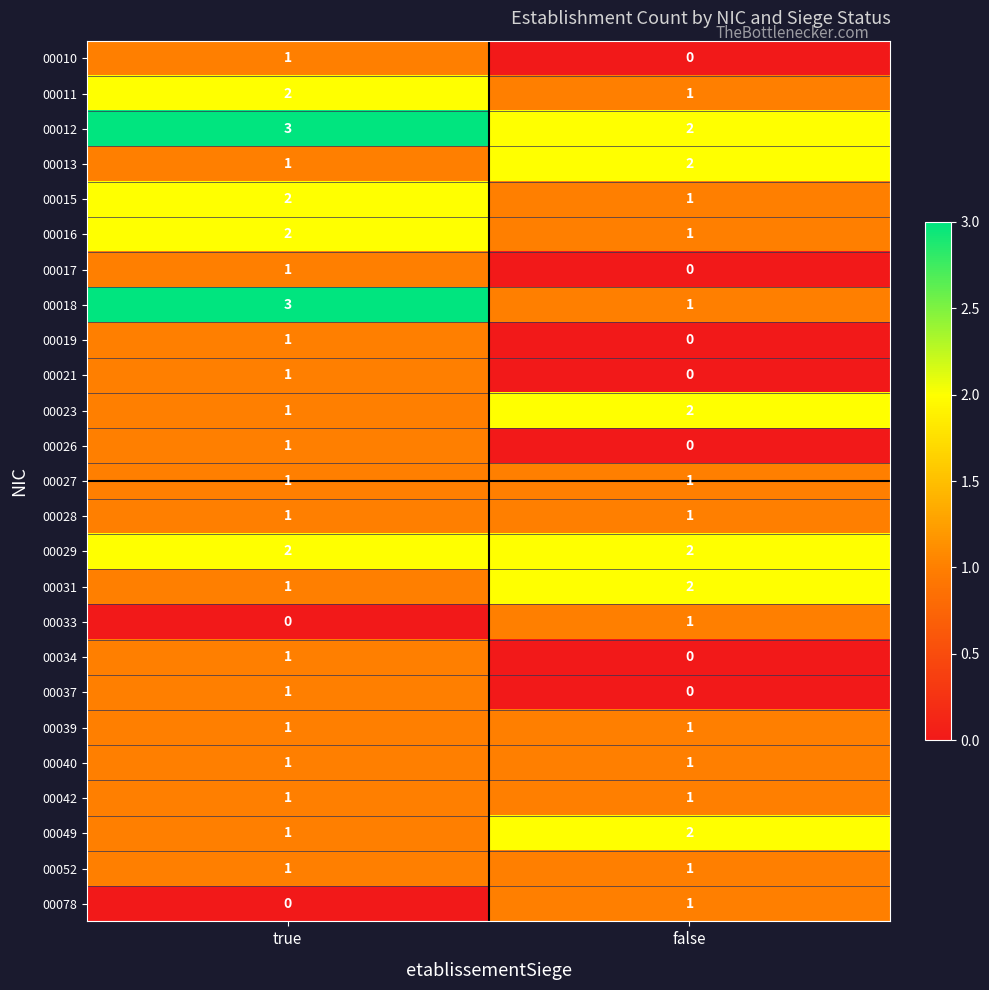

The 00012 series shows 5 at true. True or false?

False